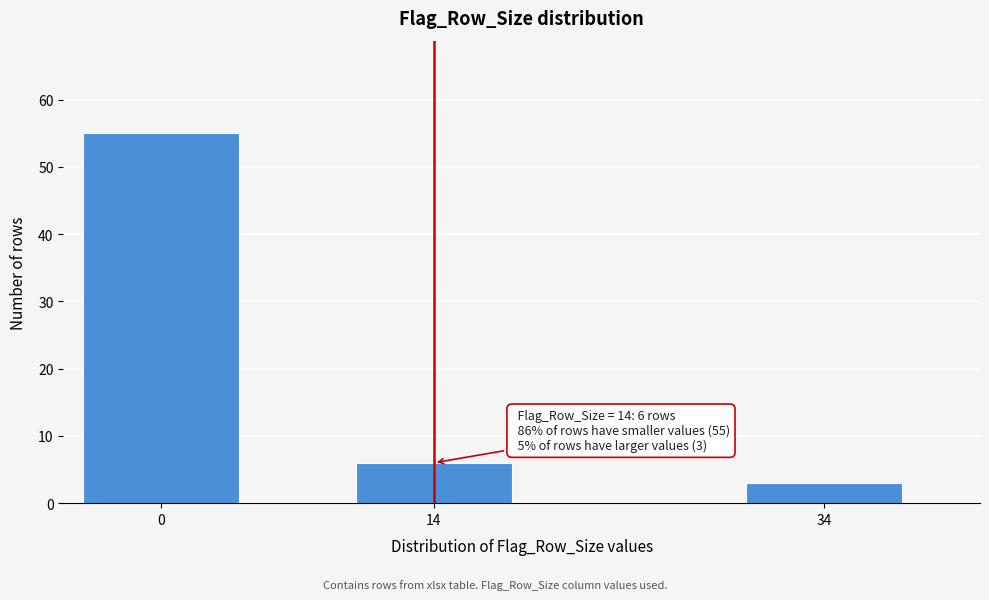

Reading left to right, what are all the values shown in this chart?

0=55	14=6	34=3